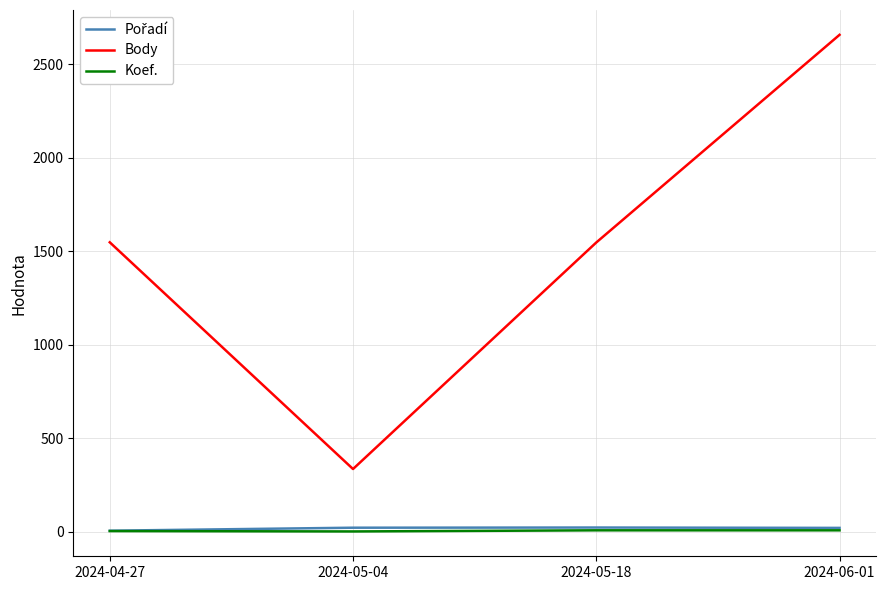

What is the difference between the maximum and minimum values in the Koef. series?

6